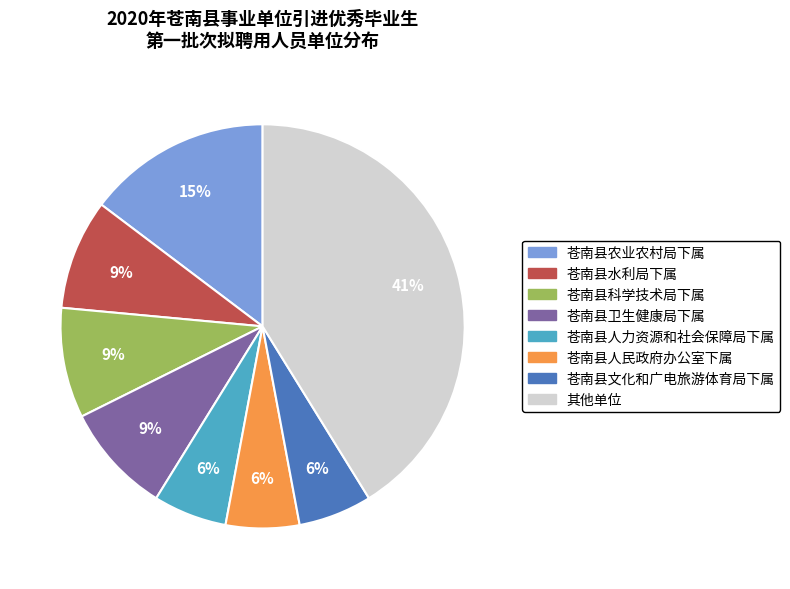

To the nearest percent, what is the average slice percentage?

12%